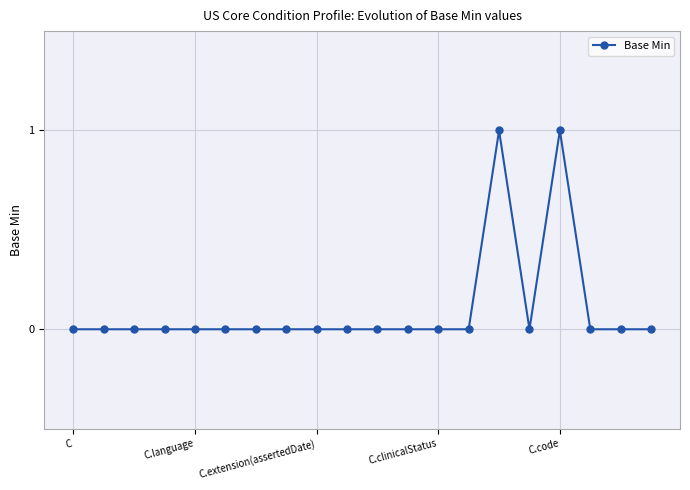

Reading left to right, transcribe all the data shown in this chart.

0	0	0	0	0	0	0	0	0	0	0	0	0	0	1	0	1	0	0	0